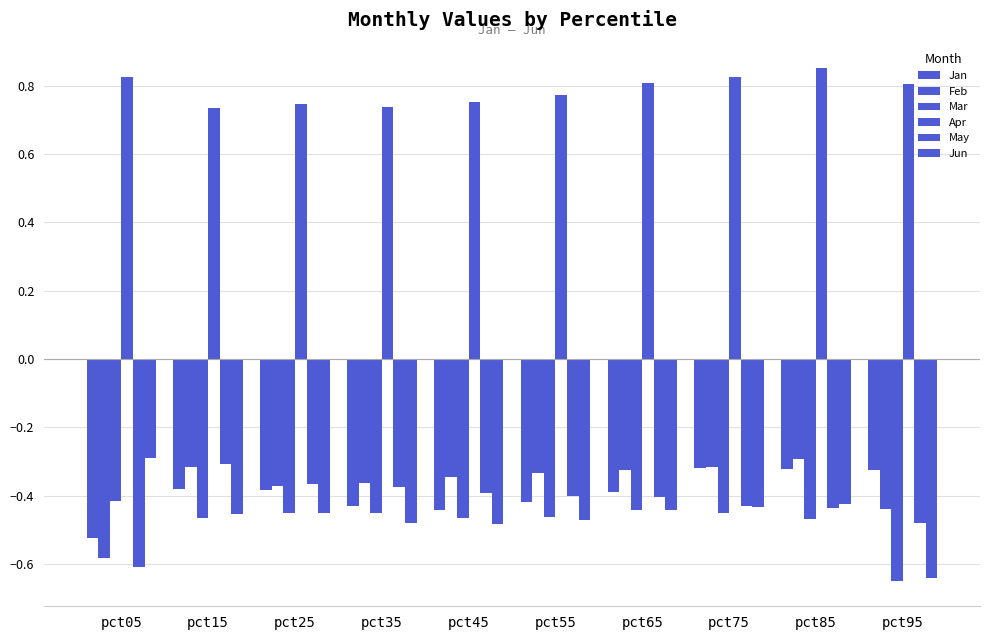

What is the lowest value of the Mar series?

-0.6